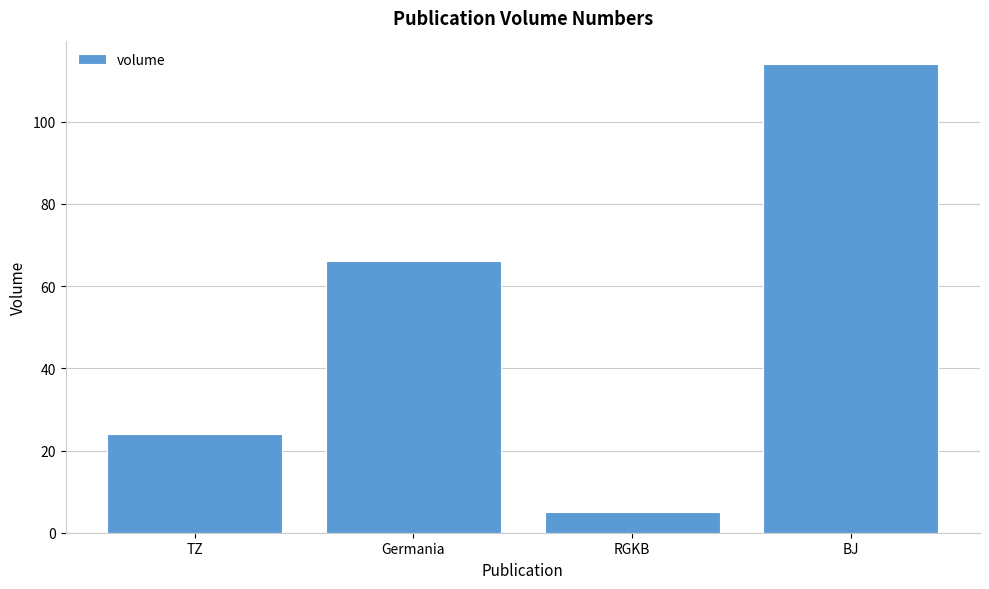

What is the sum of all values?

209